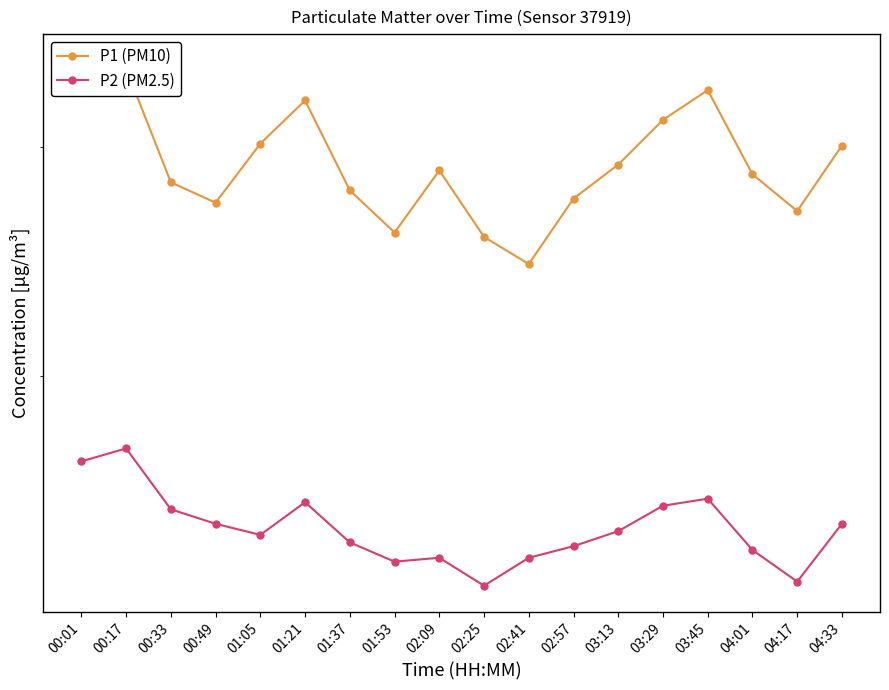

Which series has the largest total across all categories?

P1 (PM10)